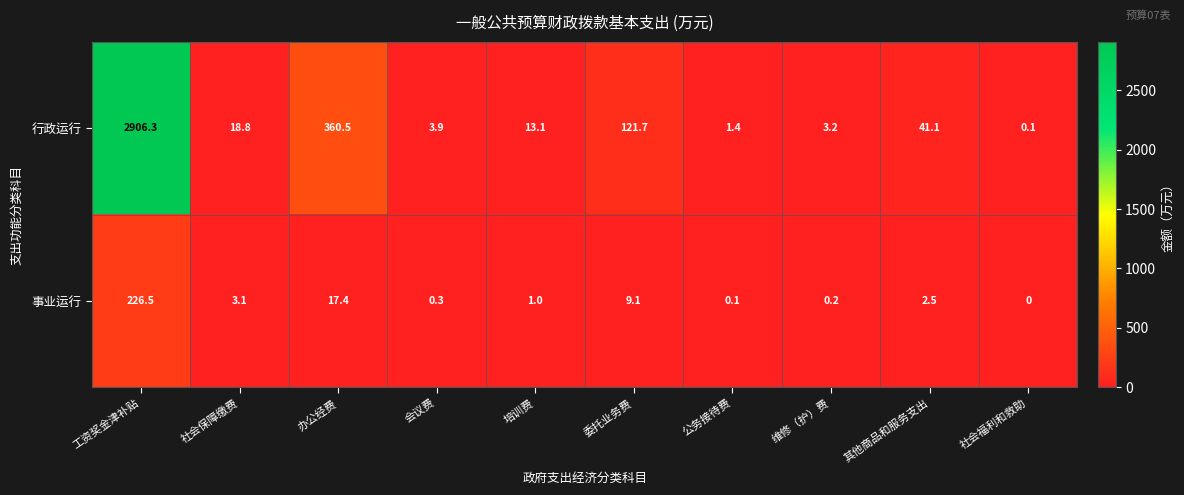

At which category is the sum across all series the highest?

工资奖金津补贴